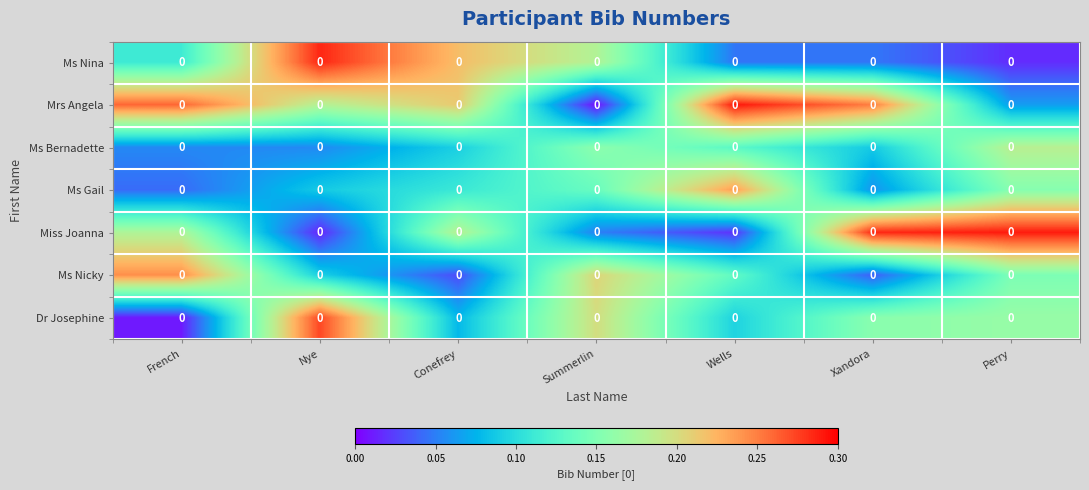

What is the difference between the second highest and minimum values in the Mrs Angela series?

0.3